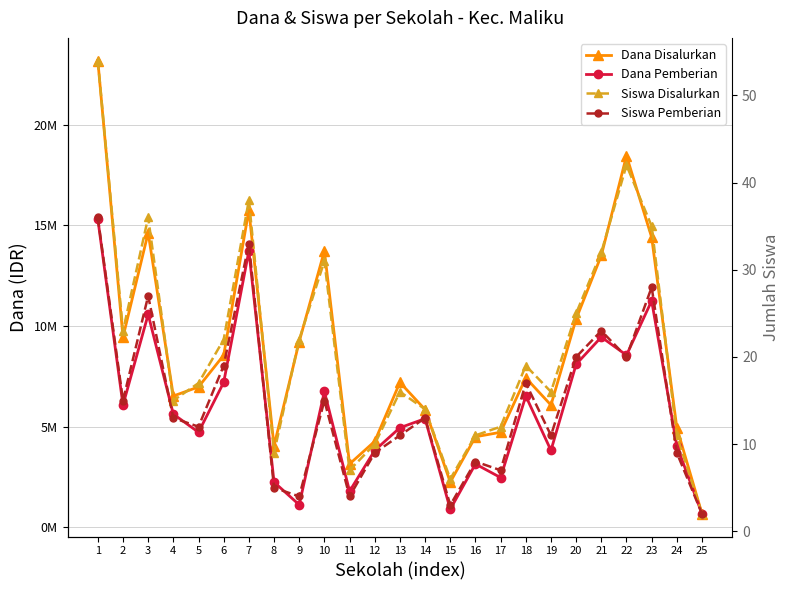

List the labels in order of Dana Pemberian value, smallest first.

25, 15, 9, 11, 8, 17, 16, 12, 19, 24, 5, 13, 14, 4, 2, 18, 10, 6, 20, 22, 21, 3, 23, 7, 1